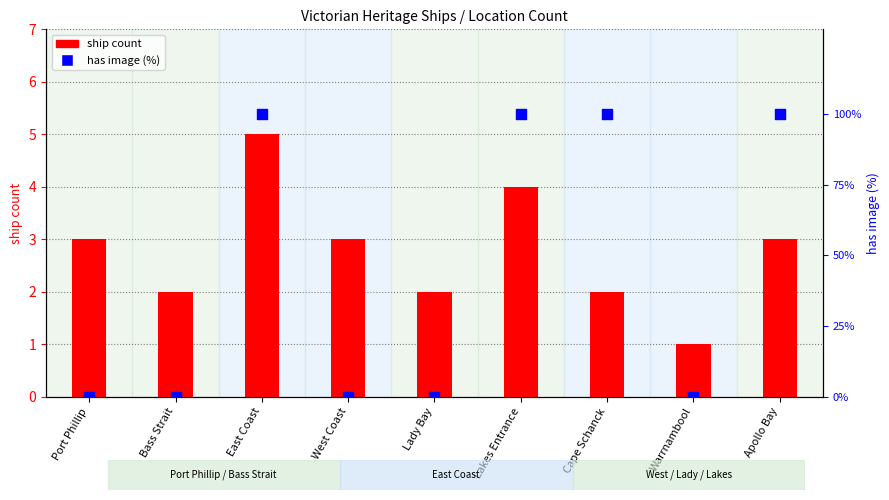

What is the total value across all series at East Coast?

105